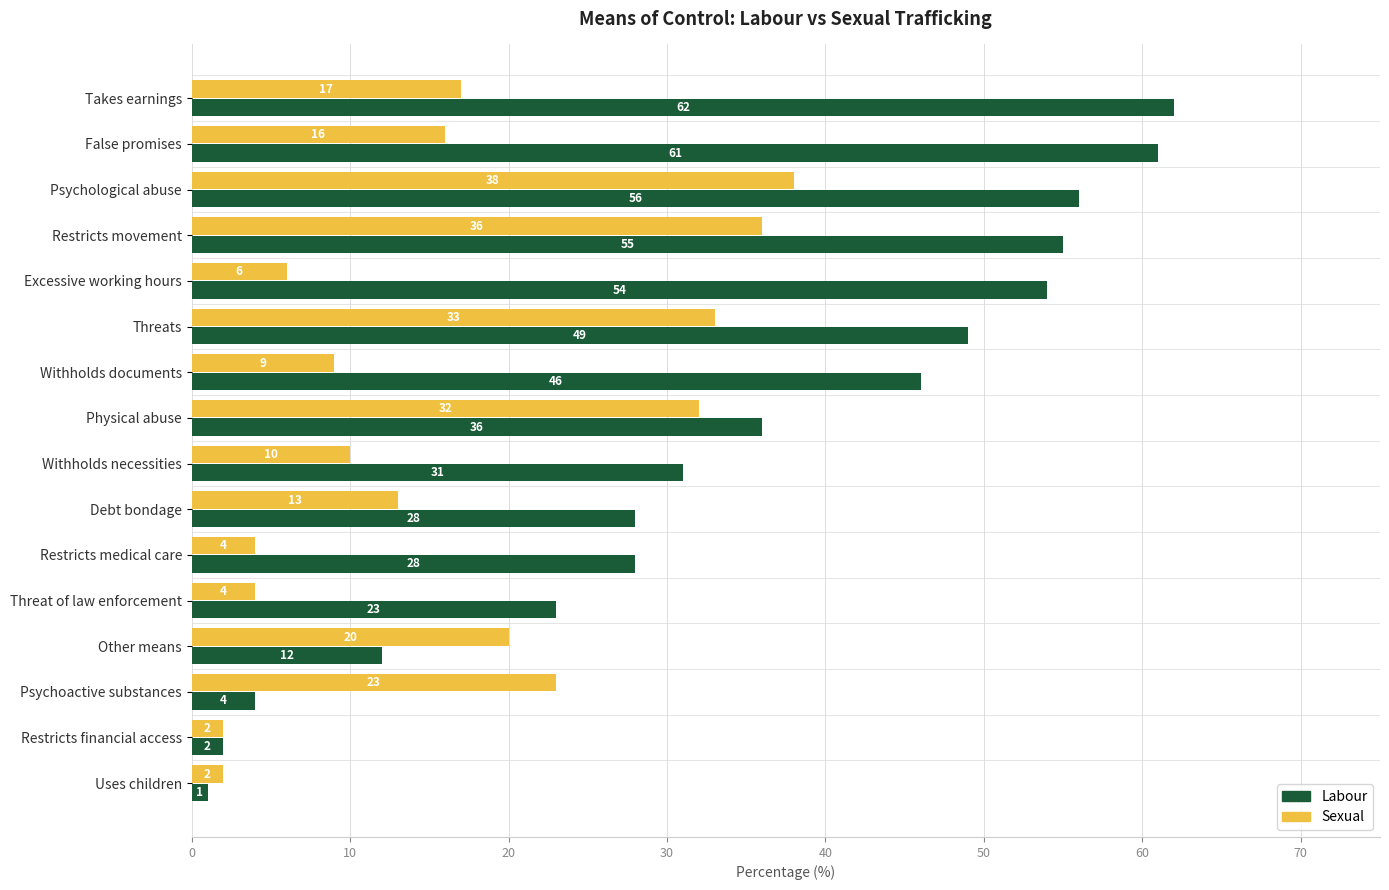

Count the number of data series in this chart.

2